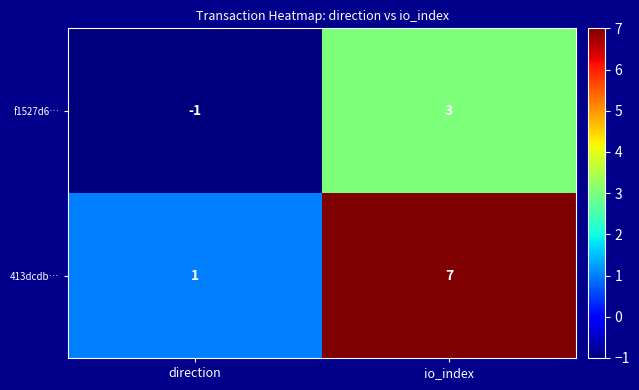

Reading left to right, extract all data points from this chart.

f1527d6…: -1	3
413dcdb…: 1	7